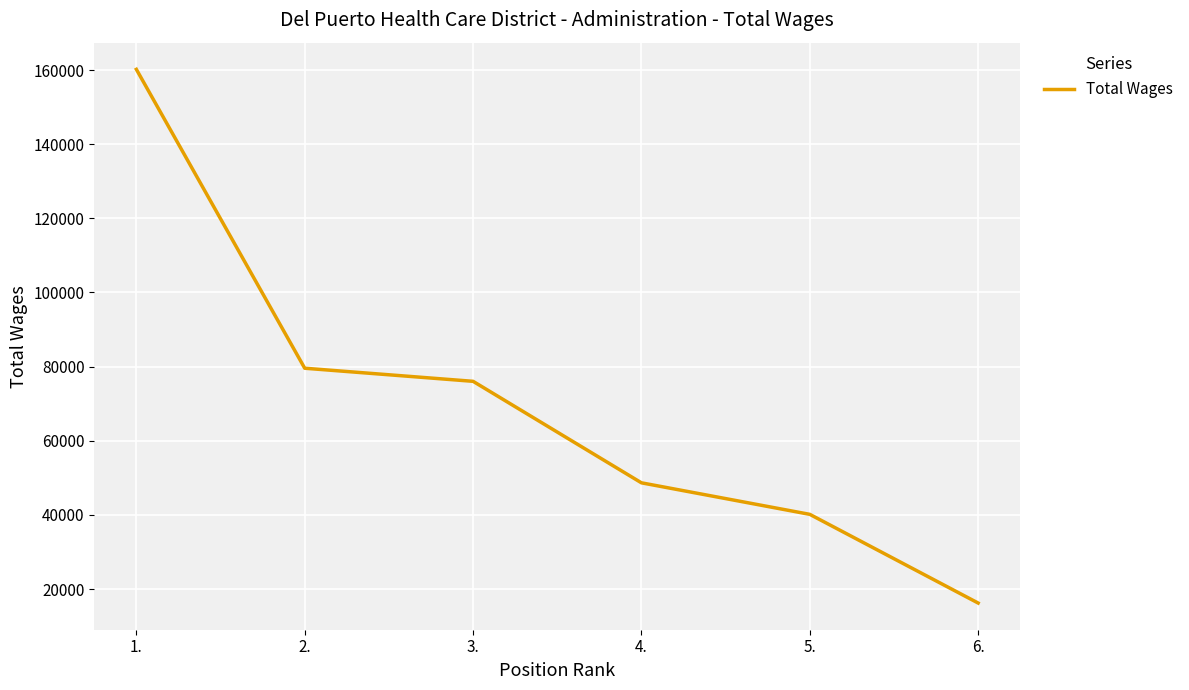

Read the value at 5..

40156